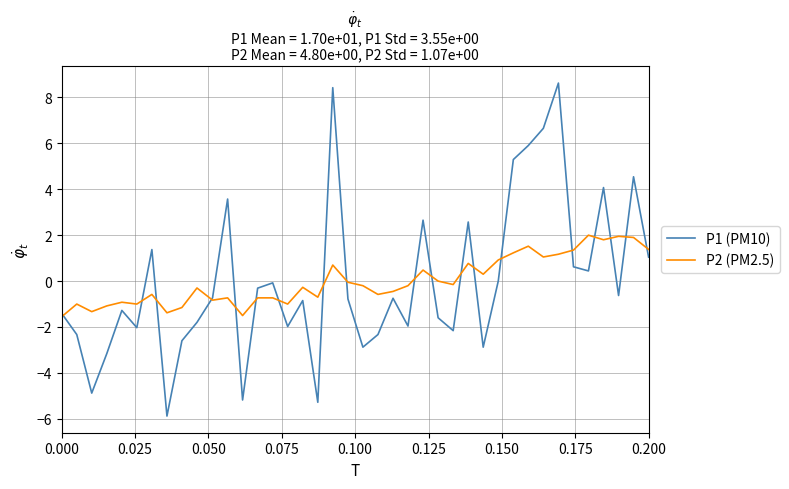

Which series has the widest spread of values?

P1 (PM10)